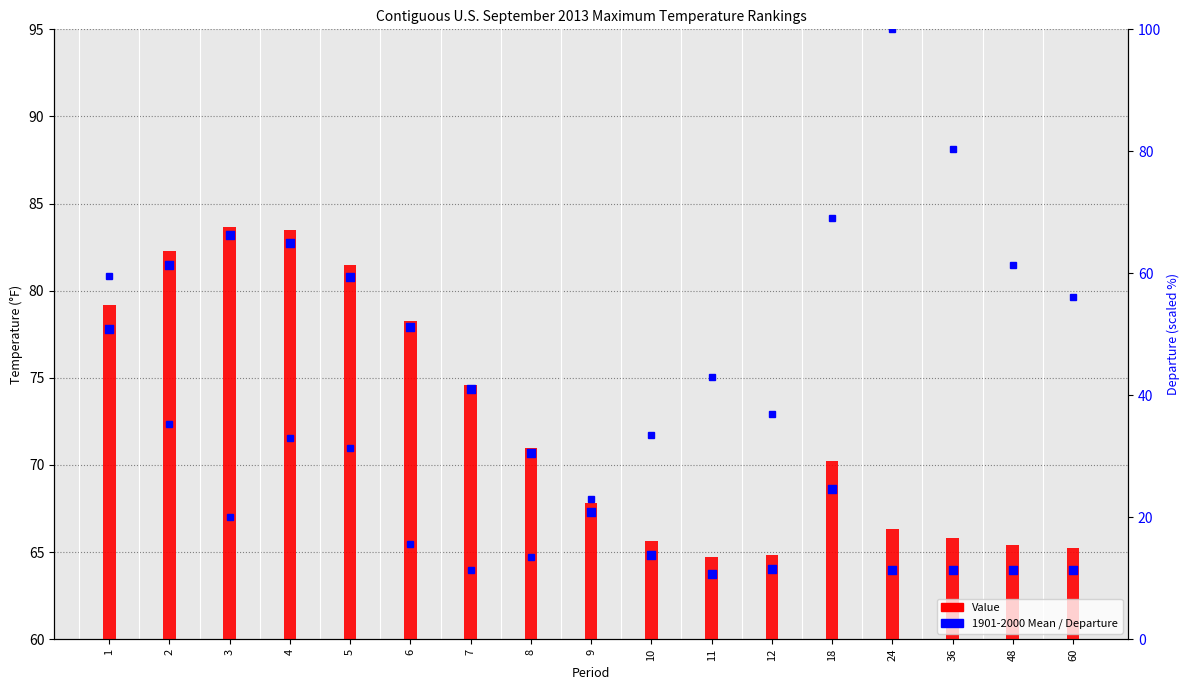

Which series contains the lowest Y value?

Value